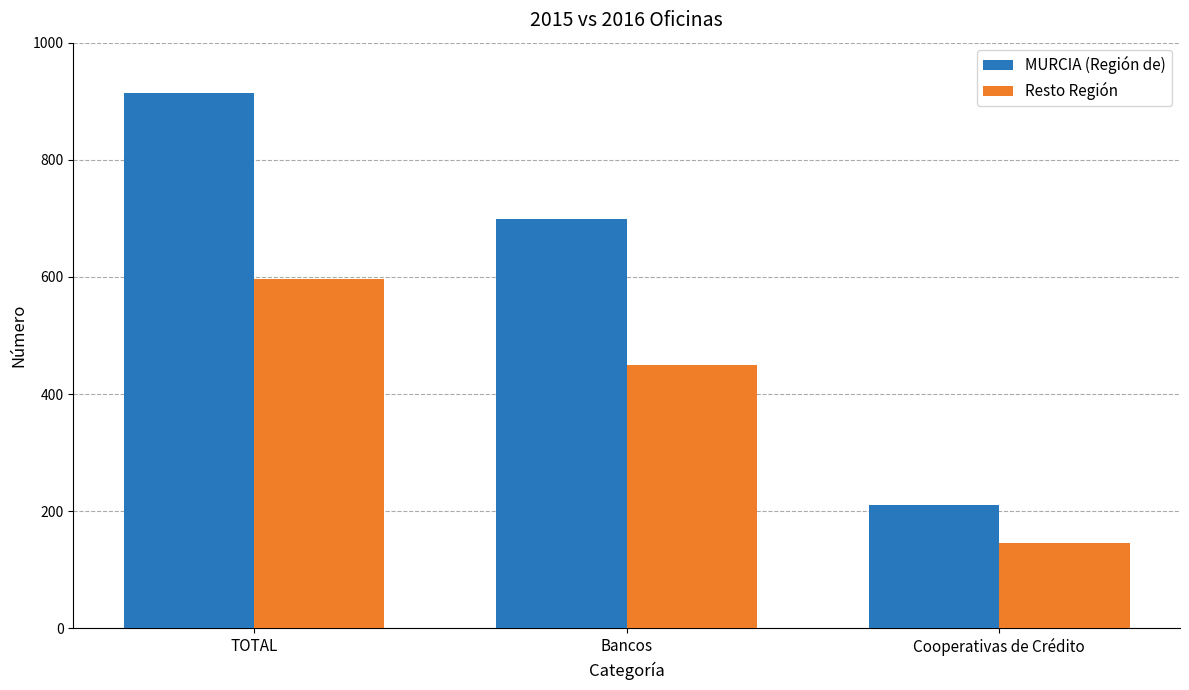

Reading left to right, extract all data points from this chart.

MURCIA (Región de): TOTAL=914	Bancos=699	Cooperativas de Crédito=211
Resto Región: TOTAL=597	Bancos=450	Cooperativas de Crédito=146